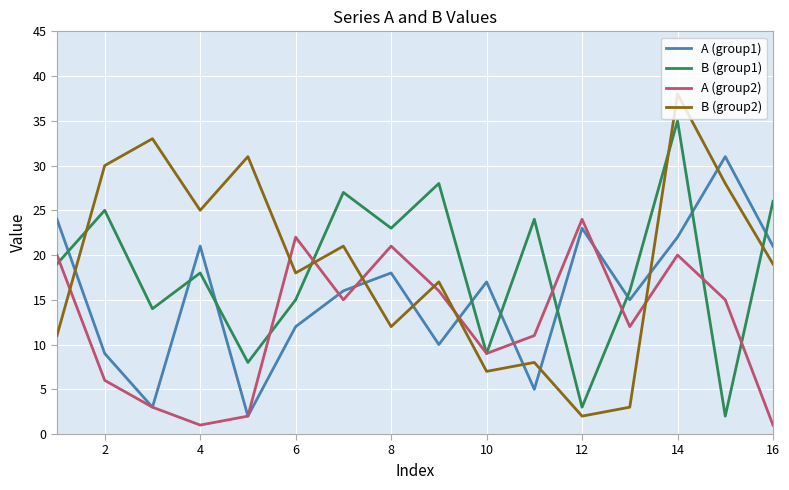

Which series has the widest spread of values?

B (group2)